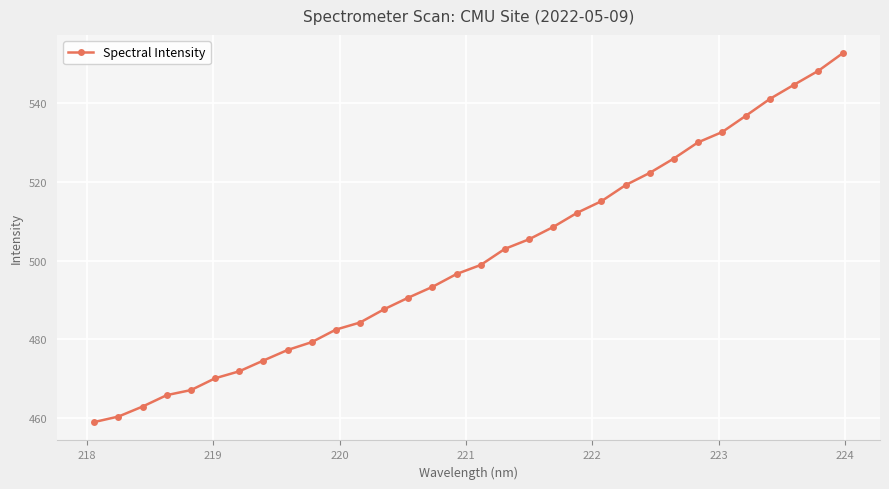

What is the difference between the second highest and second lowest values?

87.9